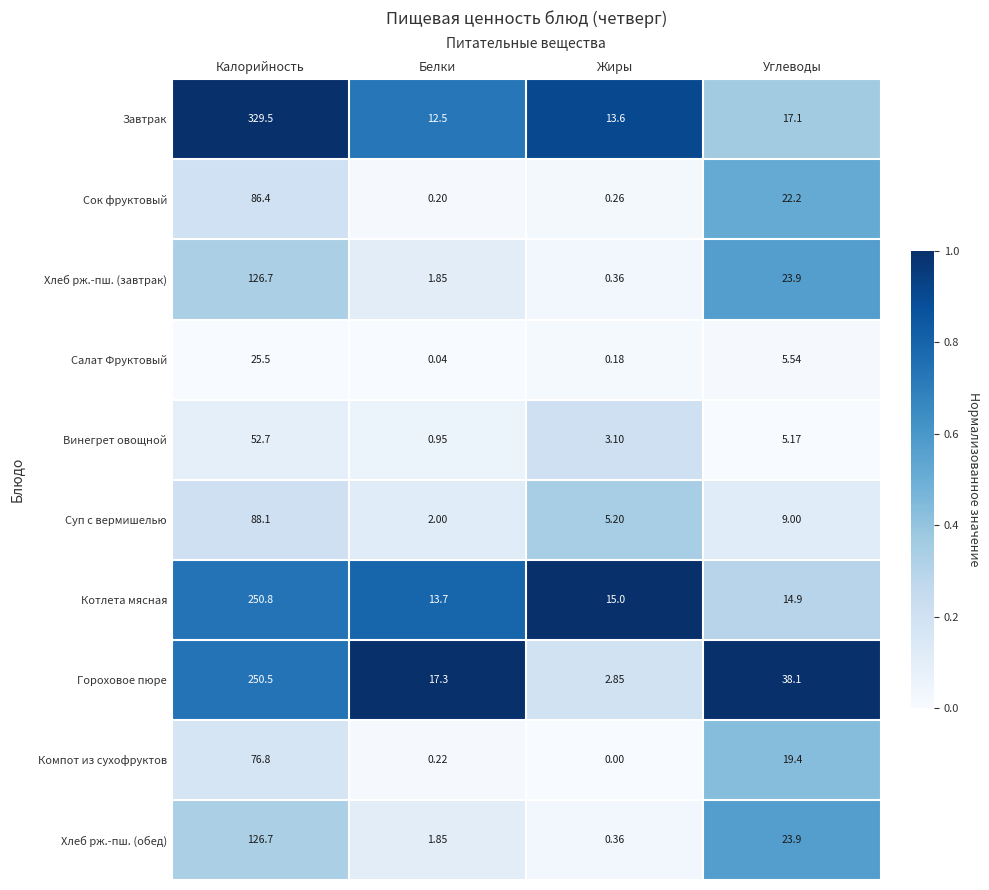

Which category has the highest value in the Сок фруктовый series?

Калорийность